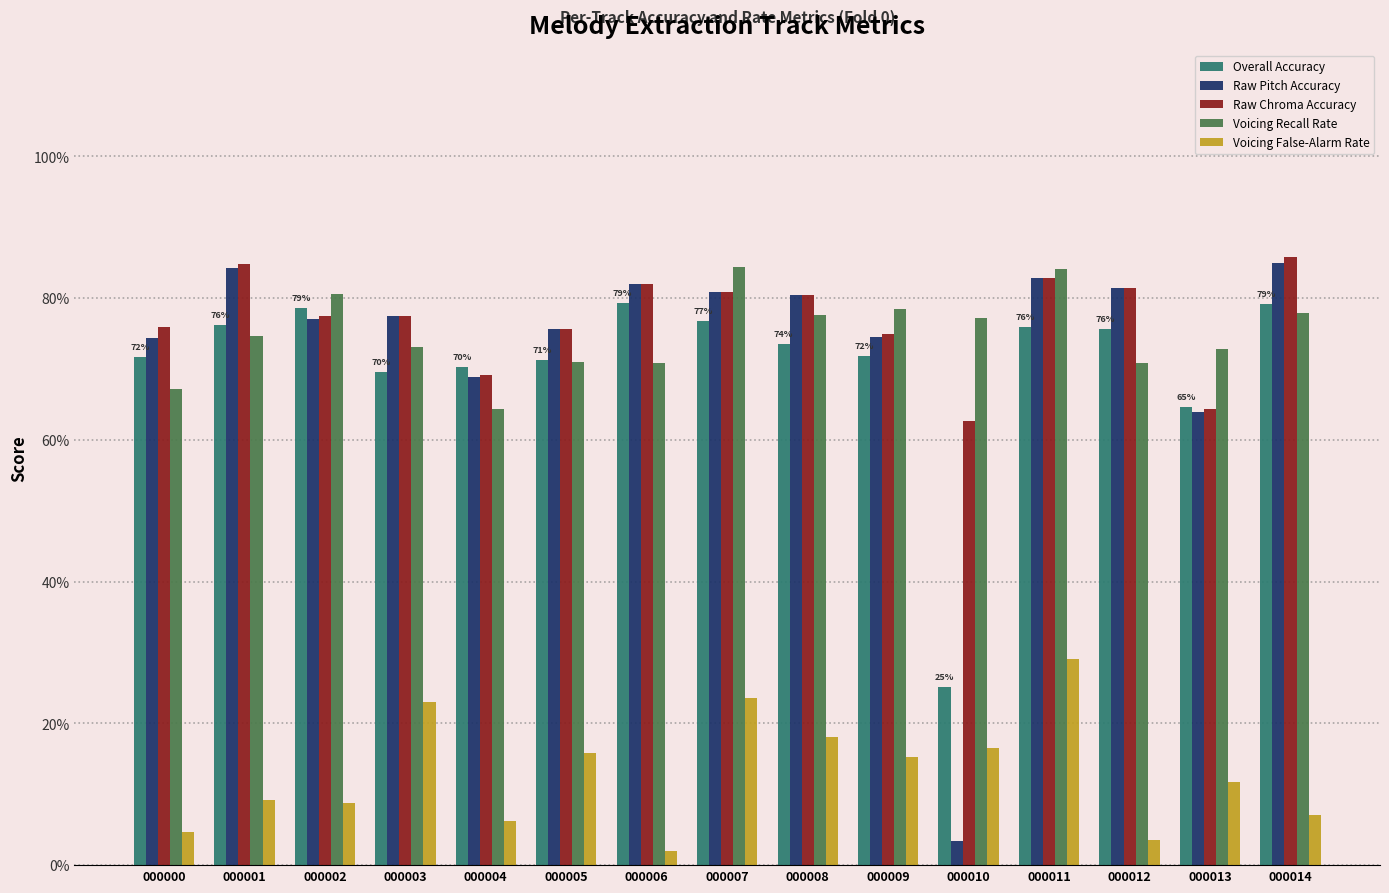

Reading left to right, list all the values displayed in this chart.

Overall Accuracy: 0.7	0.8	0.8	0.7	0.7	0.7	0.8	0.8	0.7	0.7	0.3	0.8	0.8	0.6	0.8
Raw Pitch Accuracy: 0.7	0.8	0.8	0.8	0.7	0.8	0.8	0.8	0.8	0.7	0.0	0.8	0.8	0.6	0.8
Raw Chroma Accuracy: 0.8	0.8	0.8	0.8	0.7	0.8	0.8	0.8	0.8	0.7	0.6	0.8	0.8	0.6	0.9
Voicing Recall Rate: 0.7	0.7	0.8	0.7	0.6	0.7	0.7	0.8	0.8	0.8	0.8	0.8	0.7	0.7	0.8
Voicing False-Alarm Rate: 0.0	0.1	0.1	0.2	0.1	0.2	0.0	0.2	0.2	0.2	0.2	0.3	0.0	0.1	0.1